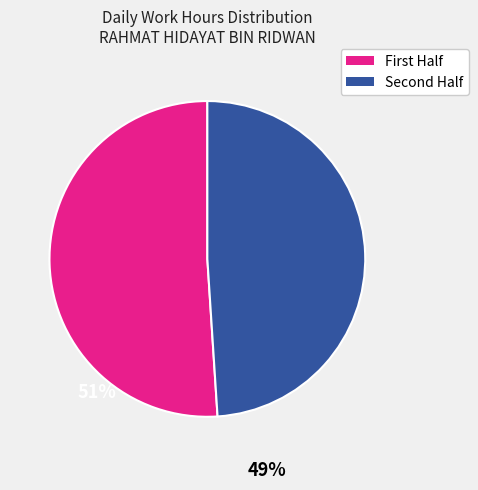

Does any single category account for the majority?

Yes